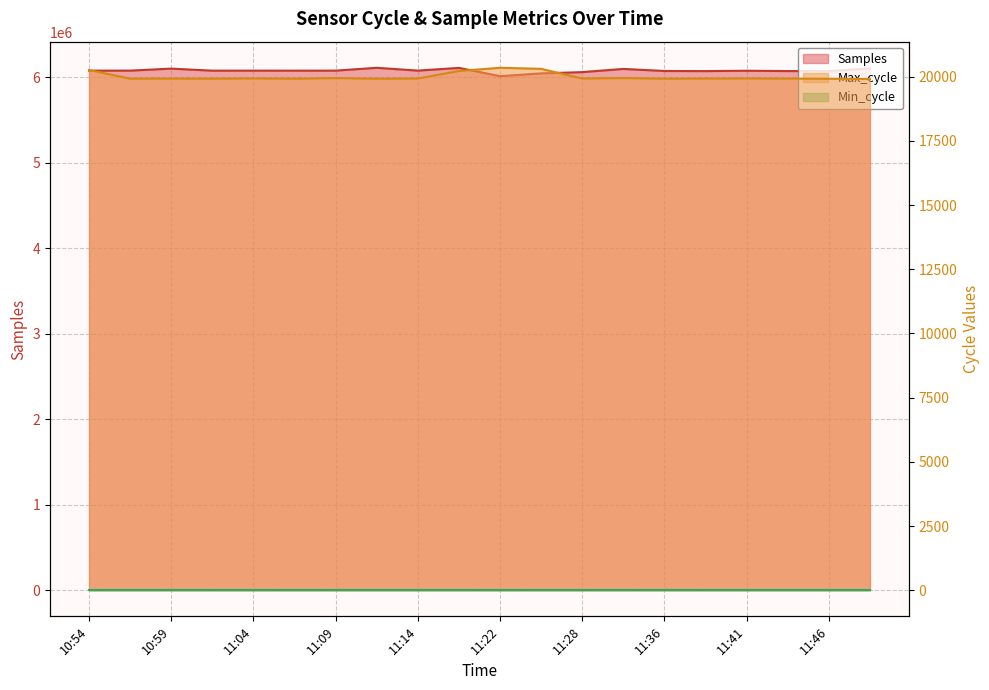

How many categories are shown in the chart?

20